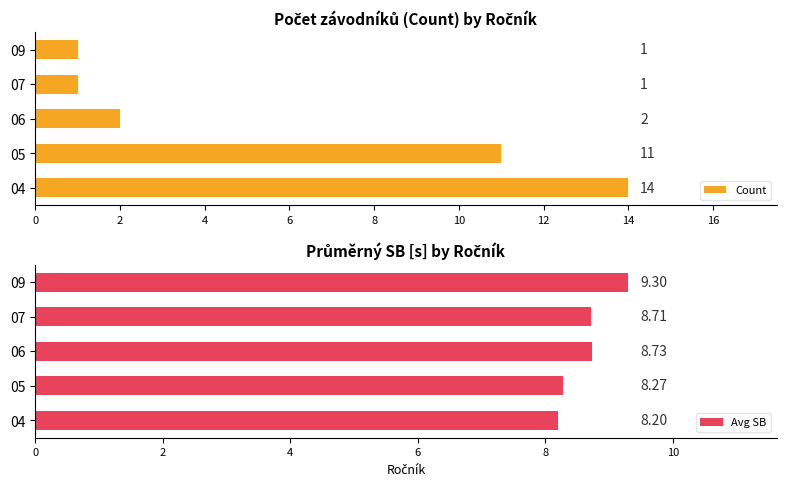

The value of Avg SB at 07 is 8.7. True or false?

True